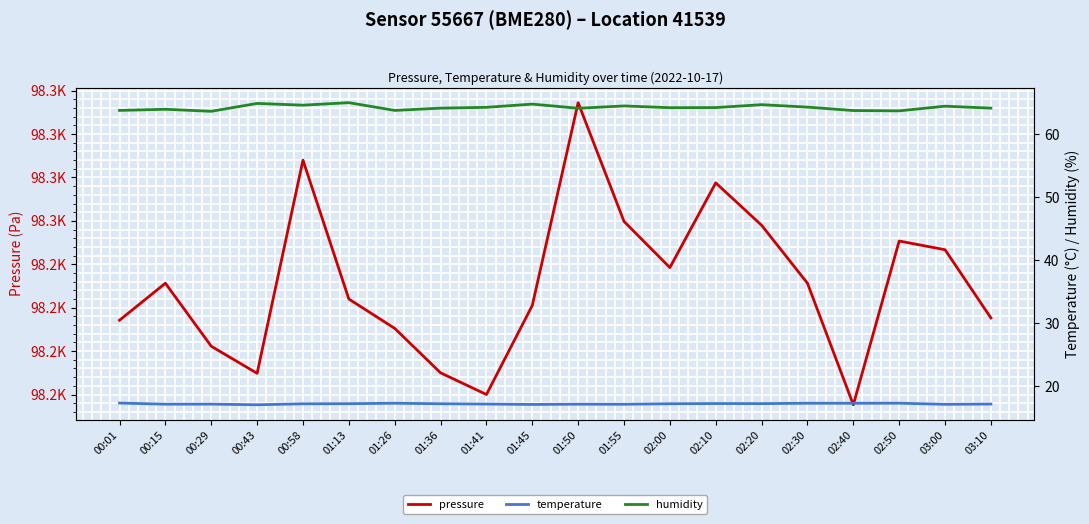

The temperature series shows 17.1 at 00:15. True or false?

True